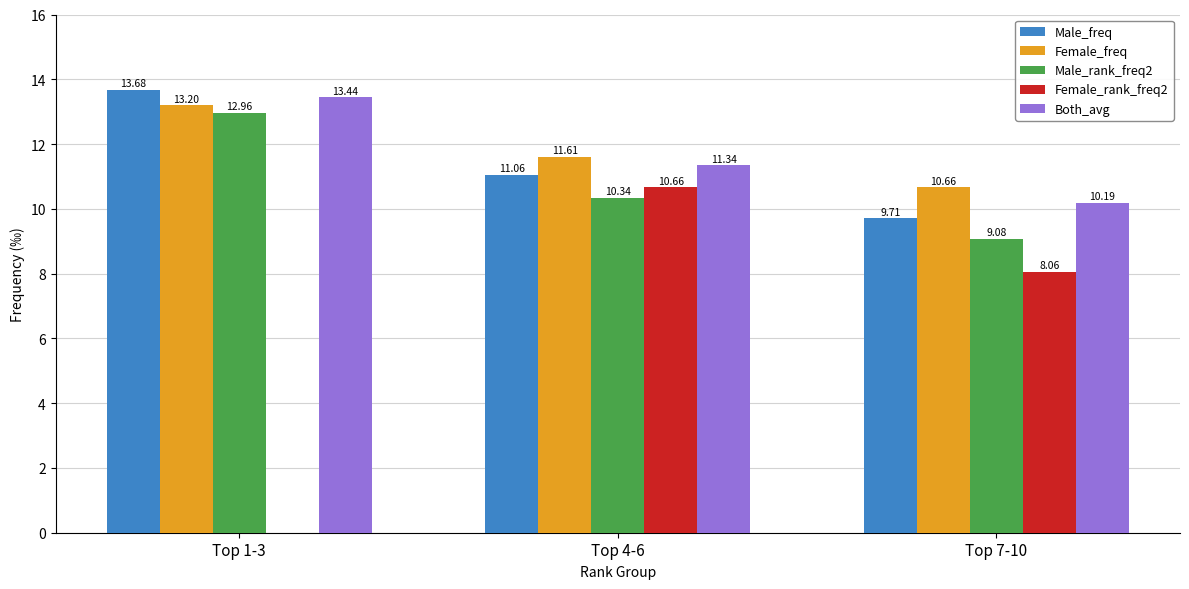

What is the sum of the Both_avg values at Top 7-10 and Top 4-6?

21.5